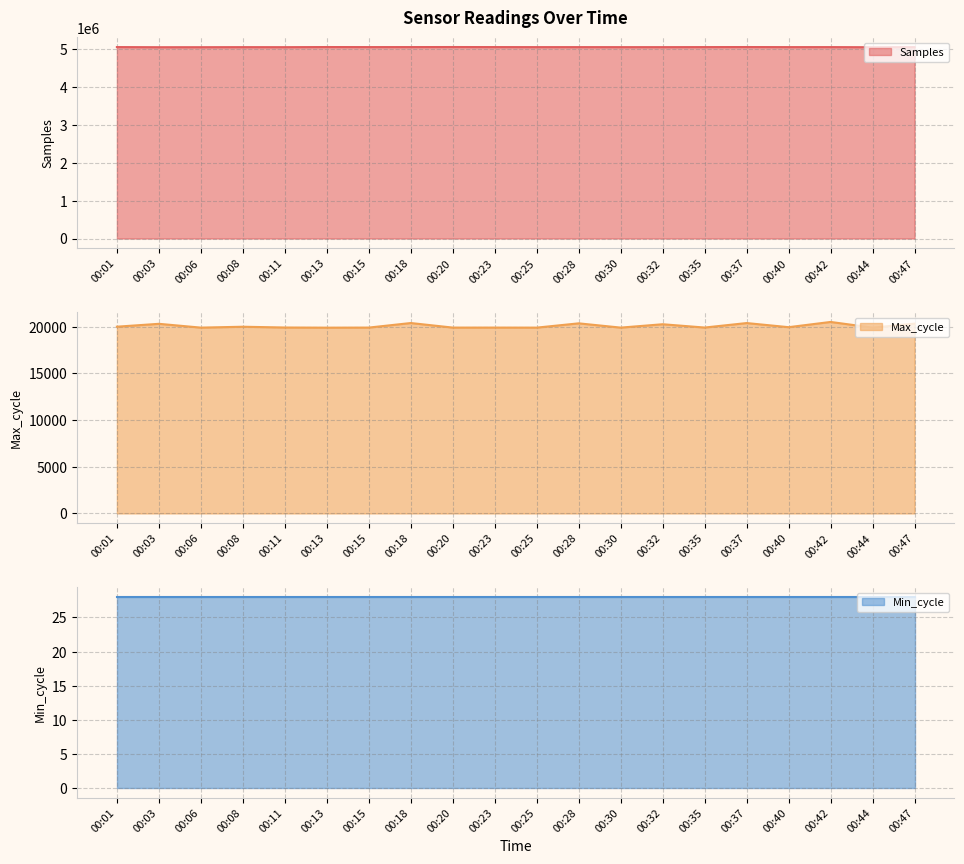

What is the sum of all Samples values?

100872420